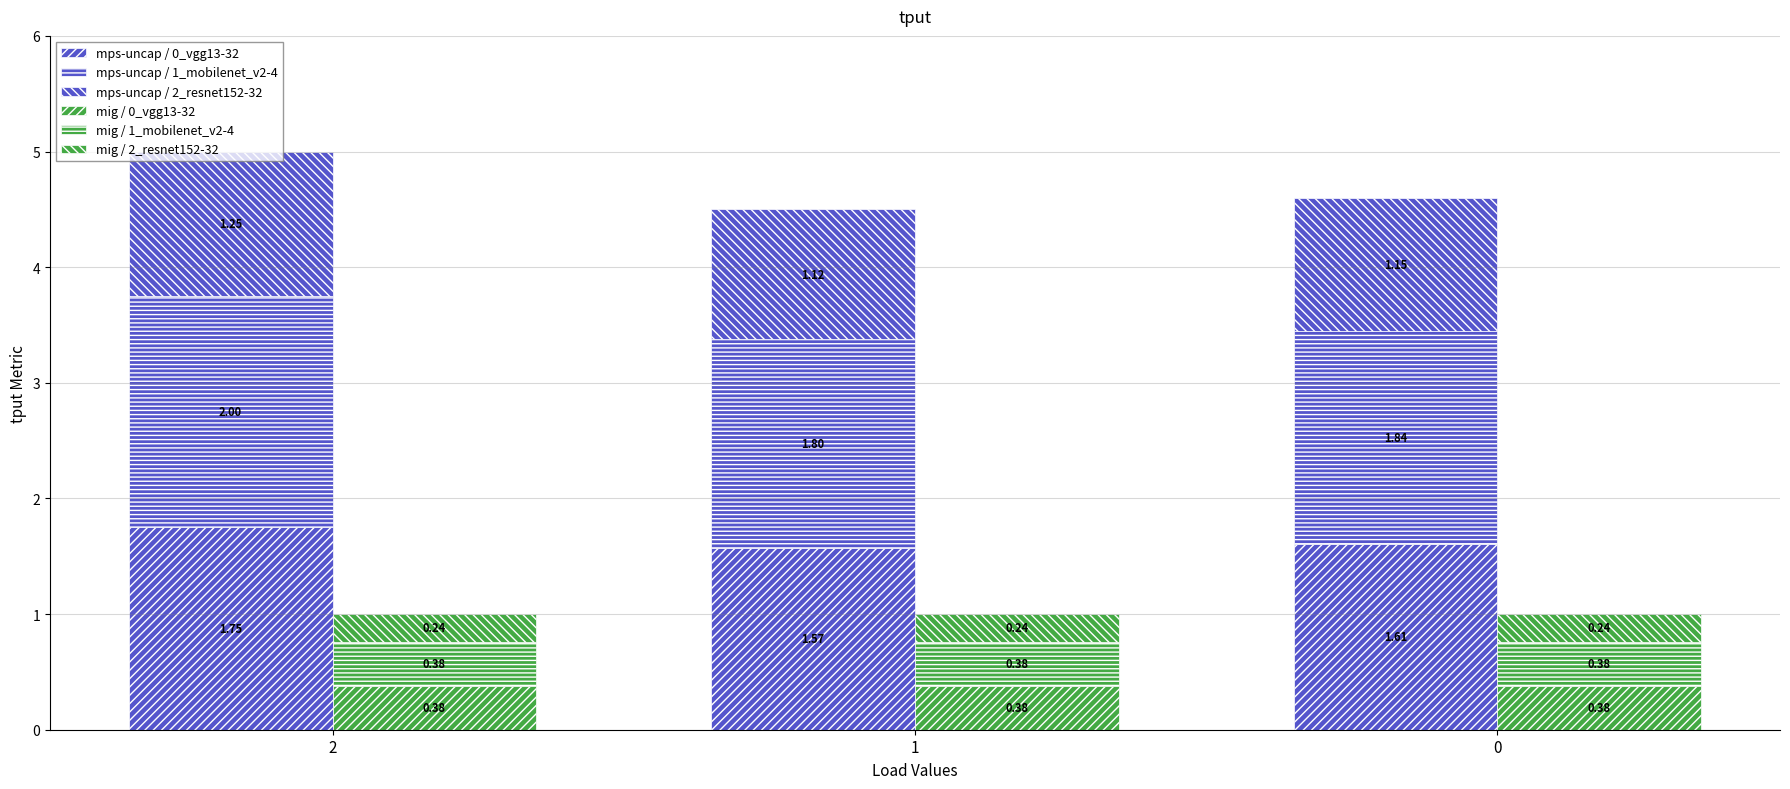

What is the sum of the mps-uncap / 0_vgg13-32 values at 2 and 1?

3.3